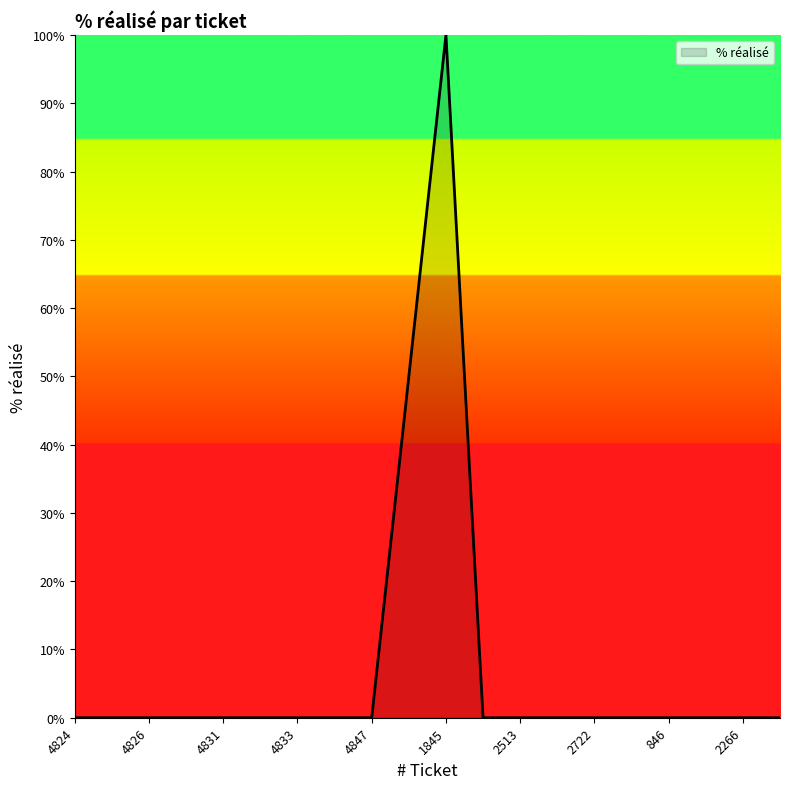

What is the maximum value shown in the chart?

100